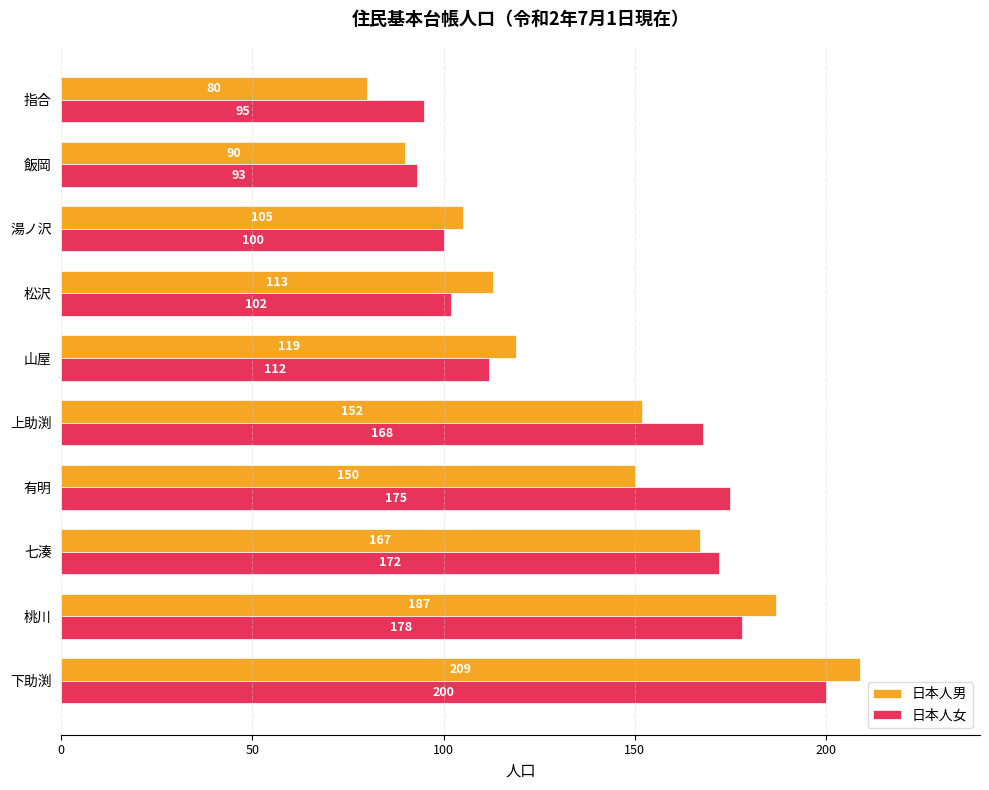

What is the difference between the 日本人女 values at 有明 and 松沢?

73